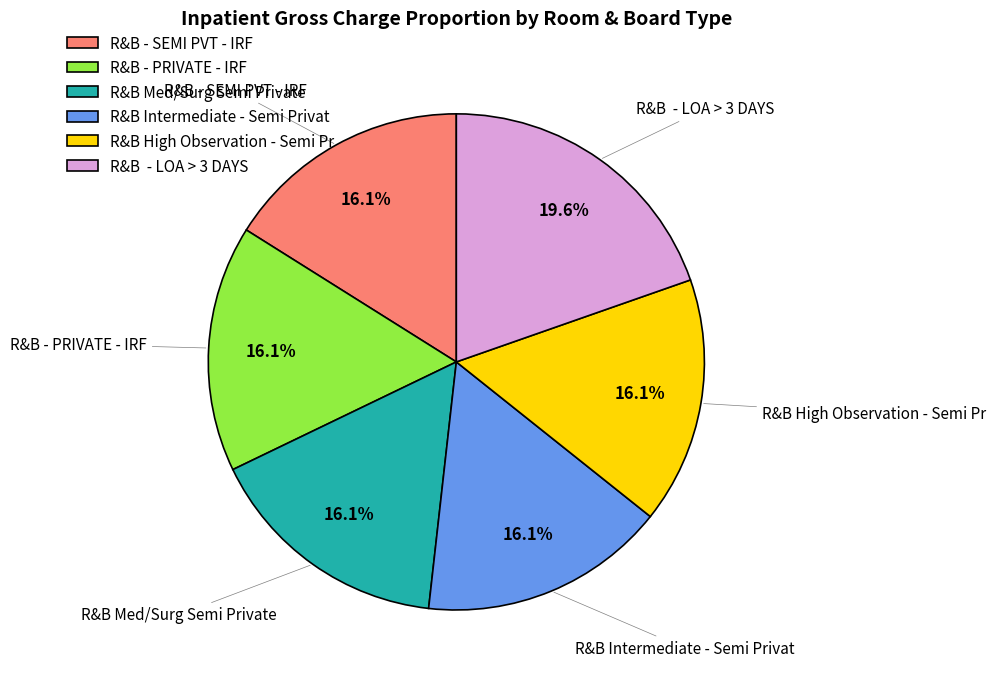

Is it true that R&B Intermediate - Semi Privat is 6% of the pie?

False